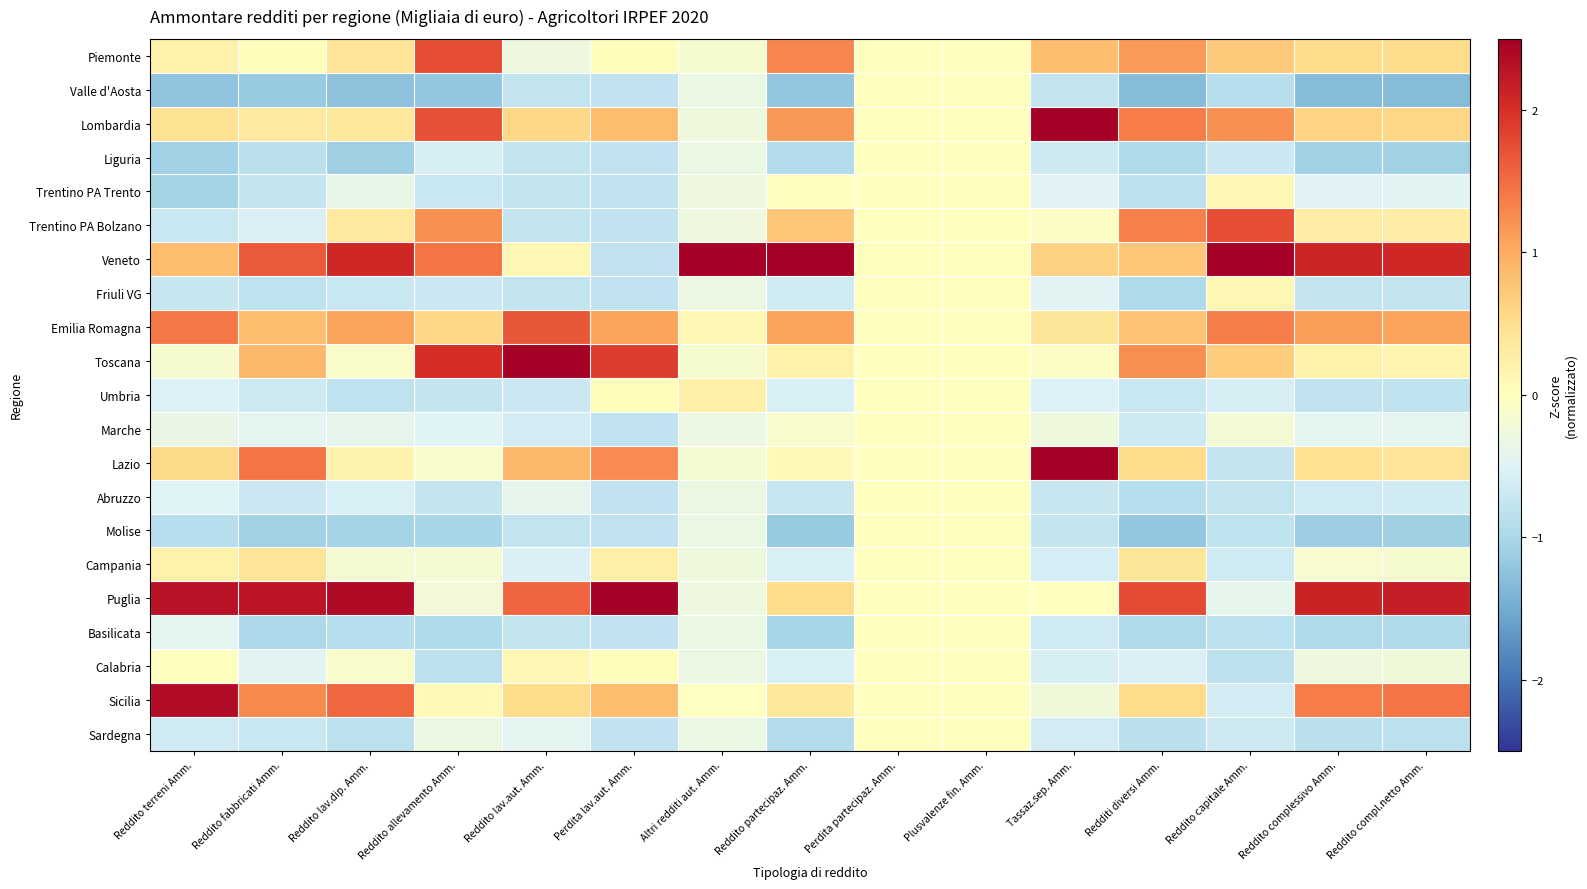

Rank the series by their maximum value, from highest to lowest.

Veneto, Toscana, Lazio, Lombardia, Puglia, Sicilia, Trentino PA Bolzano, Piemonte, Emilia Romagna, Campania, Umbria, Trentino PA Trento, Calabria, Friuli VG, Valle d'Aosta, Liguria, Marche, Abruzzo, Molise, Basilicata, Sardegna